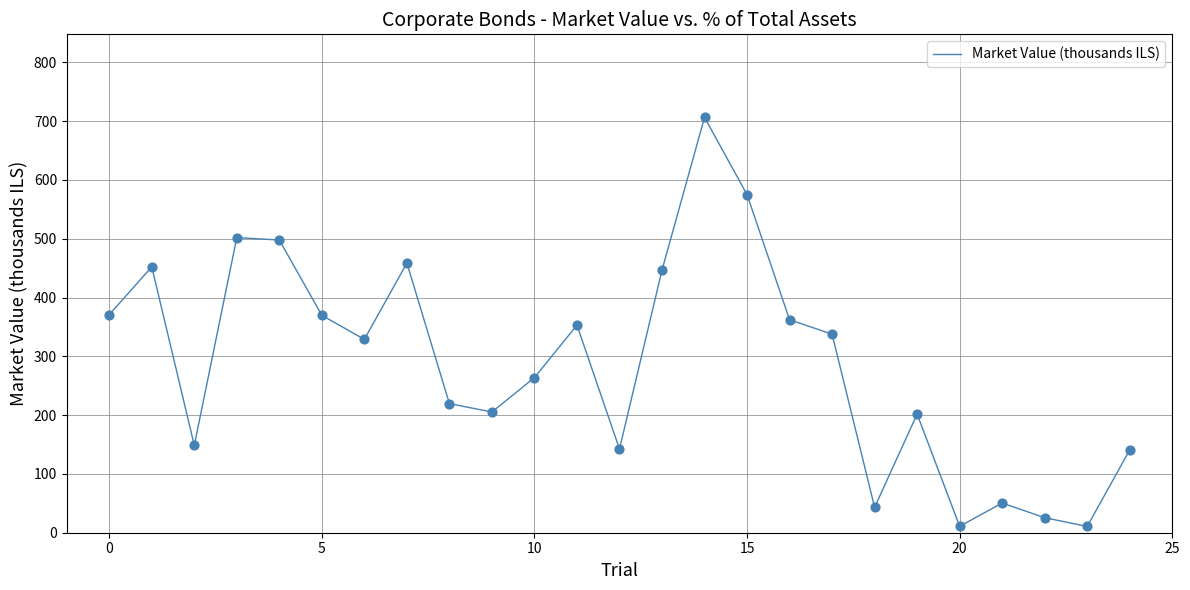

What is the difference between the maximum and minimum values?

695.8